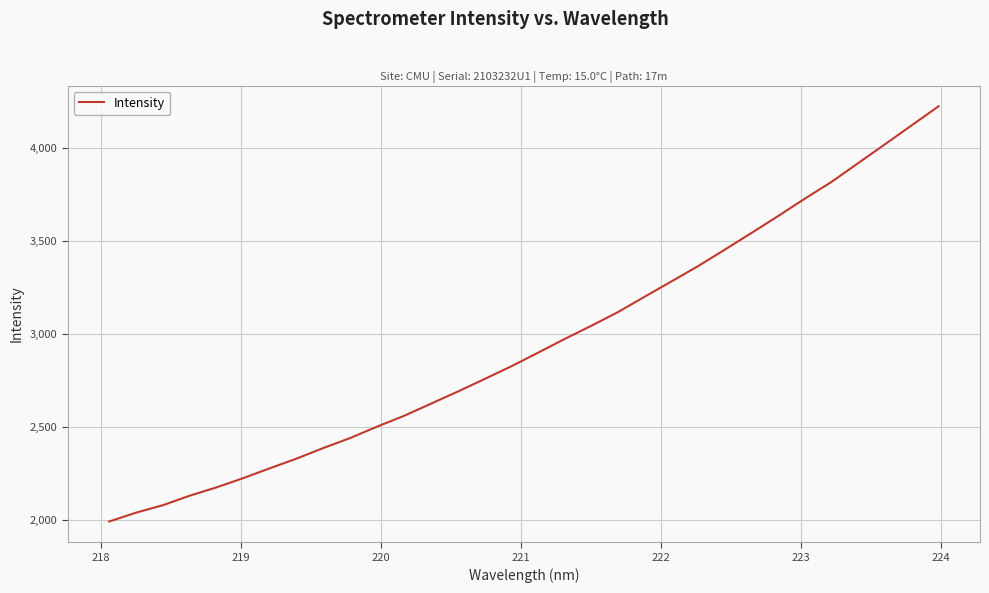

What is the greatest value displayed?

4223.0